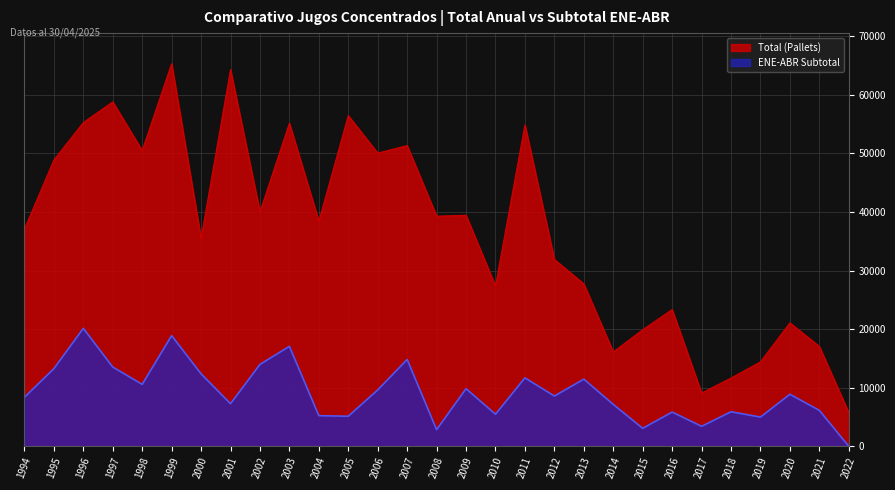

Reading right to left, list all the values displayed in this chart.

Total (Pallets): 5750.0	17051.0	21079.0	14406.0	11658.0	9091.0	23355.0	19897.0	16111.0	27741.0	31900.0	54882.0	27355.0	39445.0	39293.0	51348.0	50065.0	56464.0	38418.0	55172.0	40011.0	64312.0	35468.0	65327.0	50498.0	58813.8	55273.5	48872.8	37077.2
ENE-ABR Subtotal: 0.0	6138.0	8887.0	4991.0	5902.0	3414.0	5845.0	3069.0	7161.0	11469.0	8582.0	11684.0	5474.0	9843.0	2839.0	14830.0	9624.0	5136.0	5229.0	17069.0	13984.0	7274.0	12377.0	18900.0	10573.0	13538.0	20139.2	13253.8	8373.8